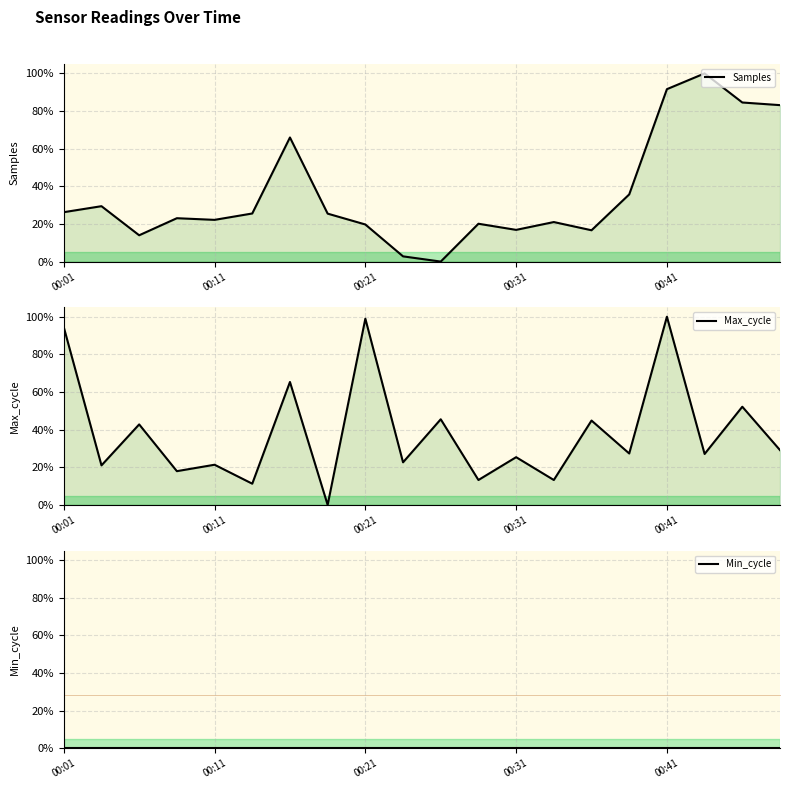

Which series ends up on top after the final intersection of Max_cycle and Samples?

Samples